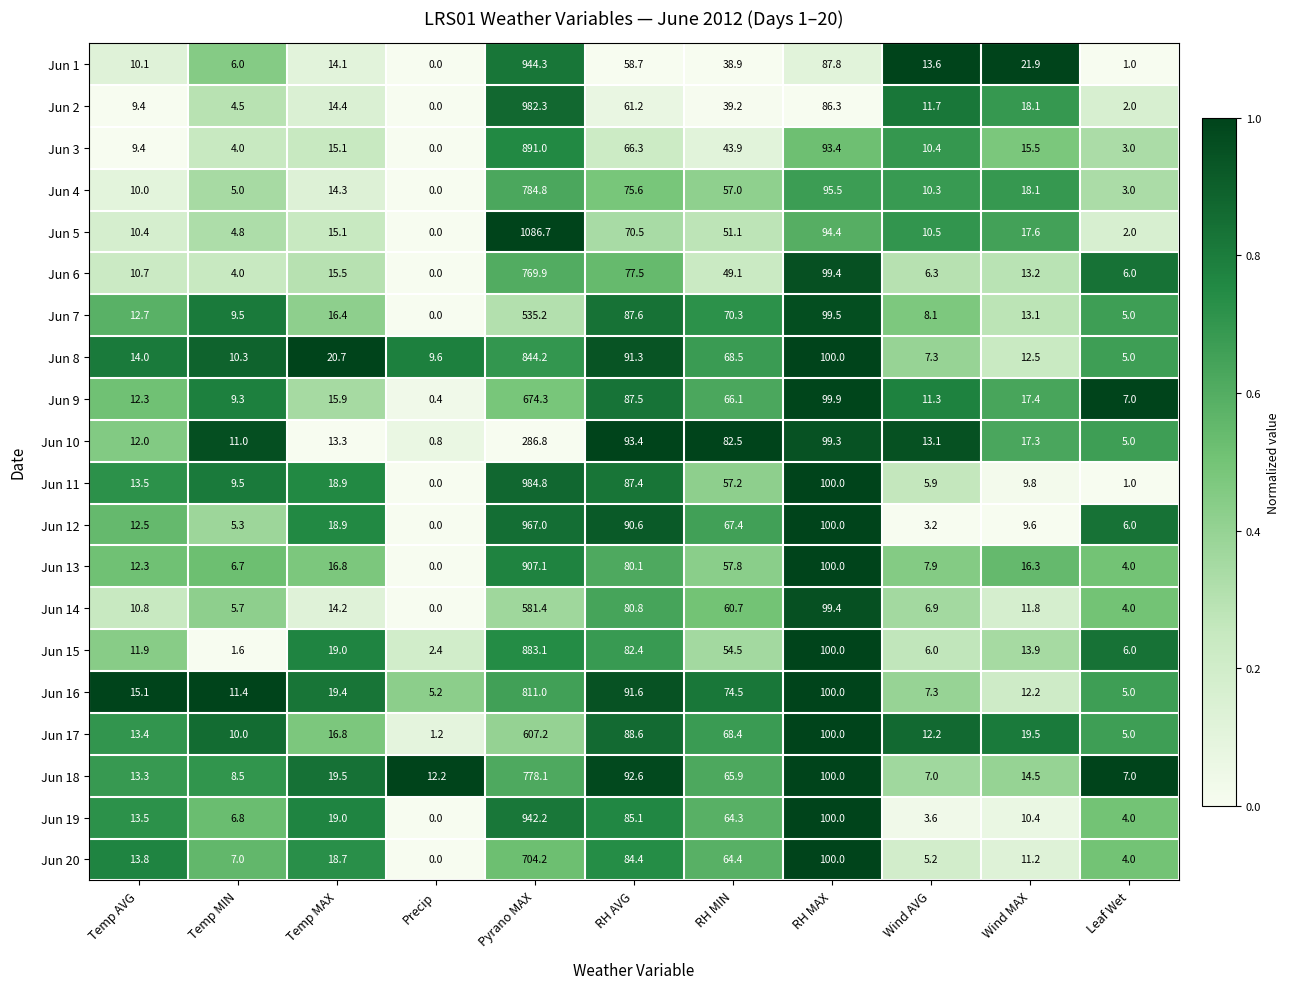

Is it true that Jun 16 equals 6.6 at Leaf Wet?

False